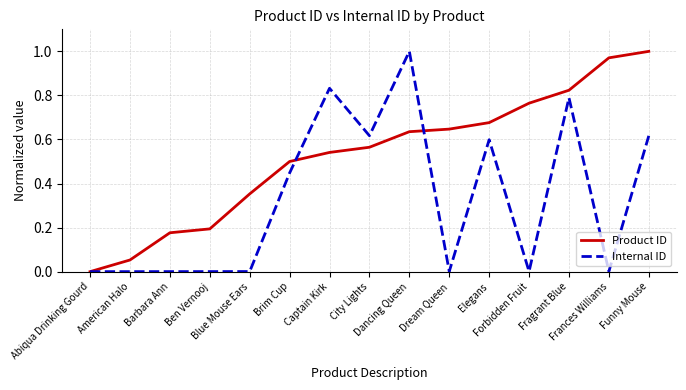

List the series in order of their overall mean, lowest first.

Internal ID, Product ID